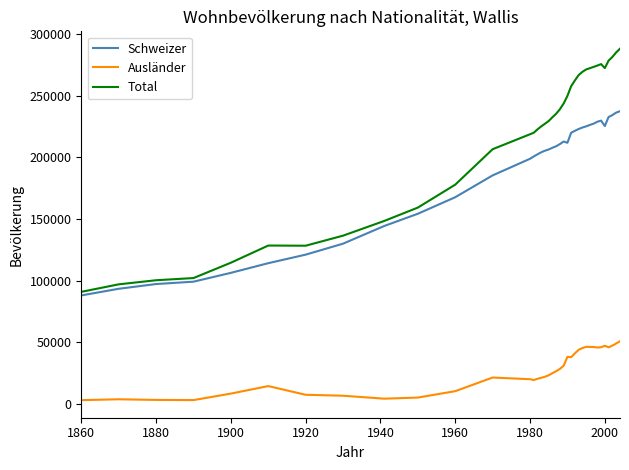

Rank the series by their maximum value, from highest to lowest.

Total, Schweizer, Ausländer